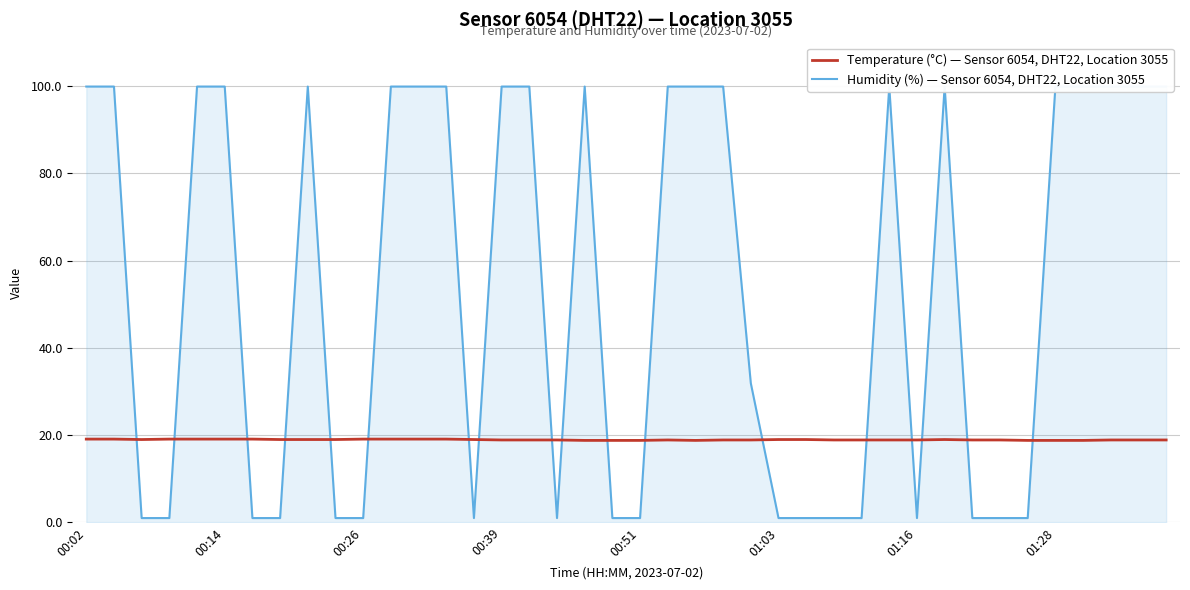

Does the chart display data point markers on the line(s)?

No